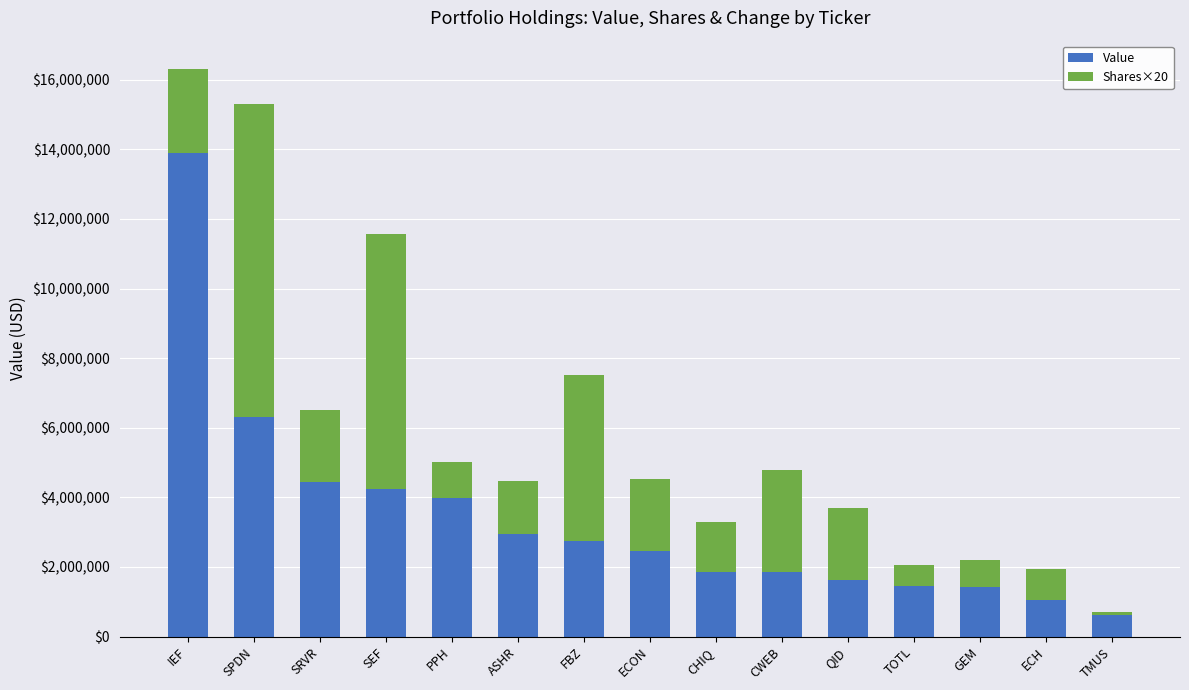

True or false: Value has a value of 6310000 at SPDN.

True